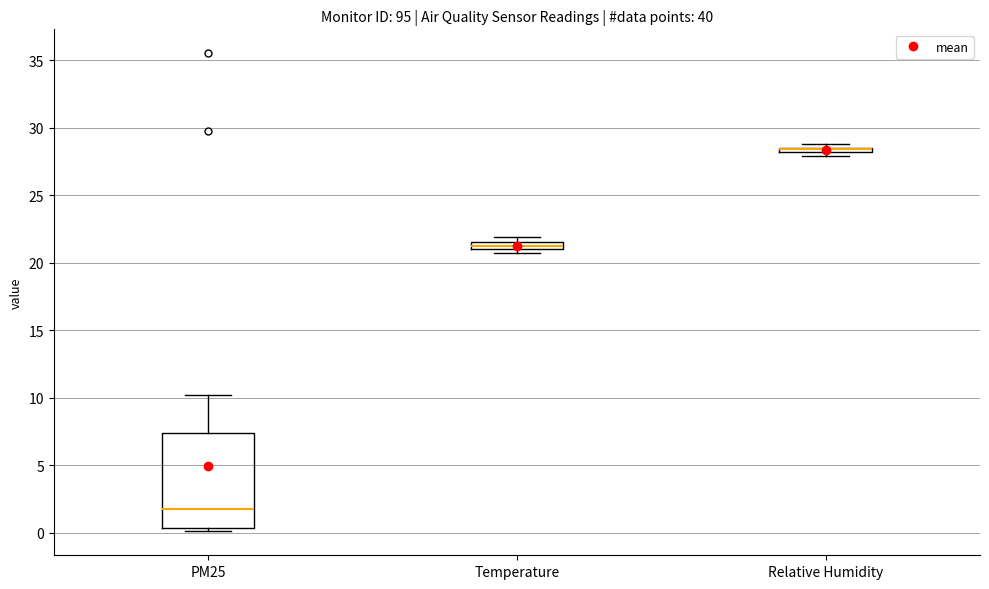

Where is the upper edge of the box for Relative Humidity on the y-axis? The values are not printed on the chart, so give them approximately, as read against the axis.

28.5